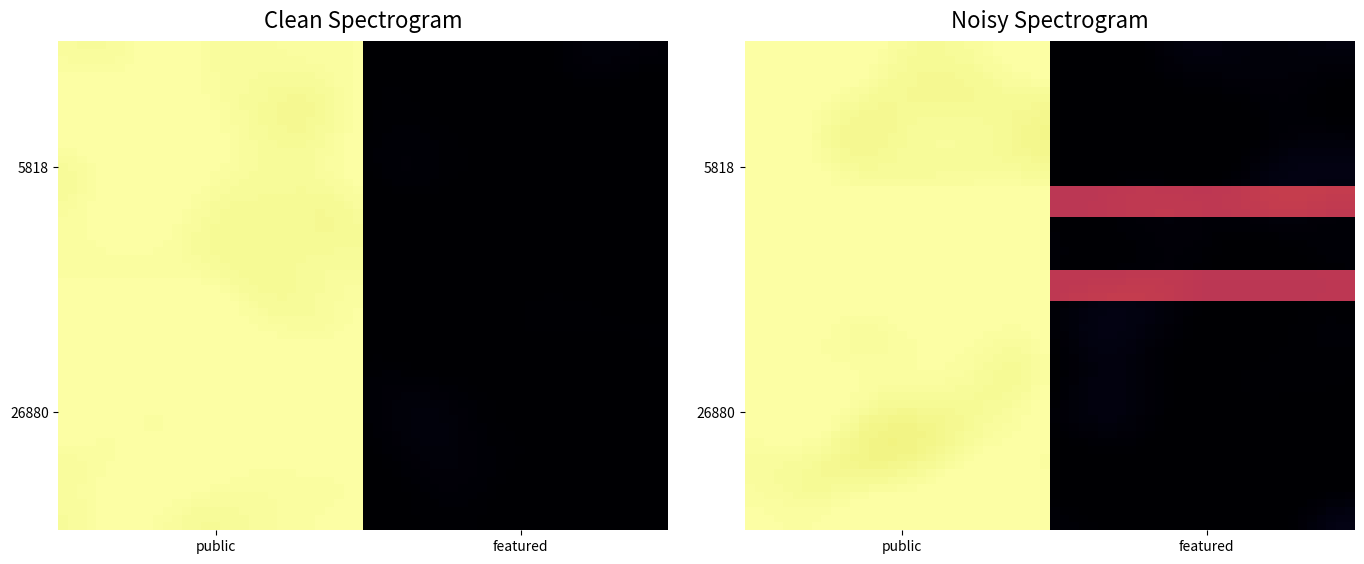

How many positive values does the 26880 series have?

1